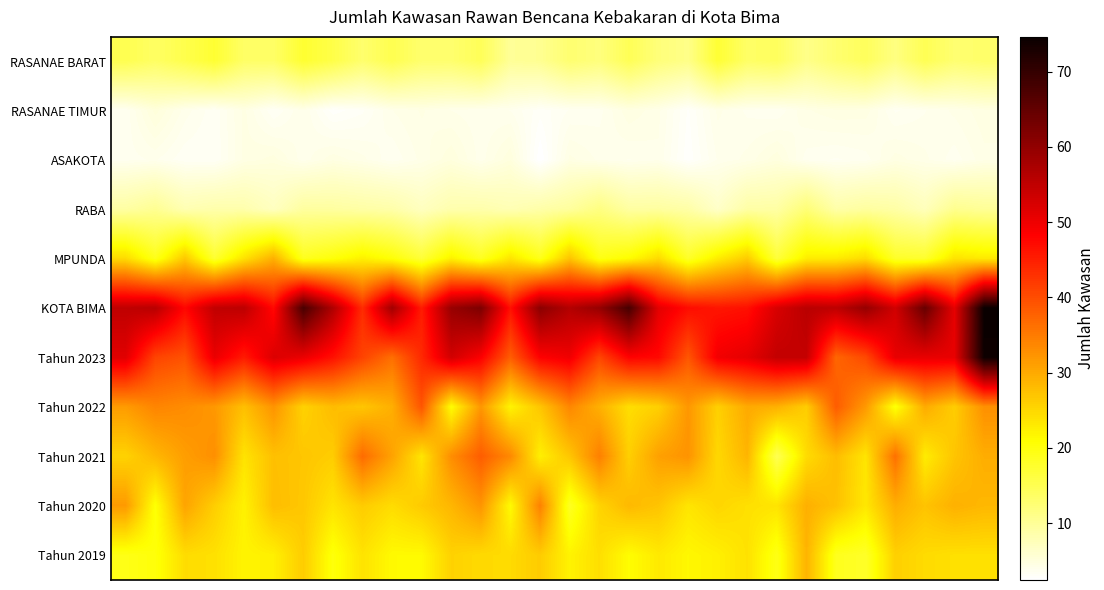

How many data points does each series have?

30